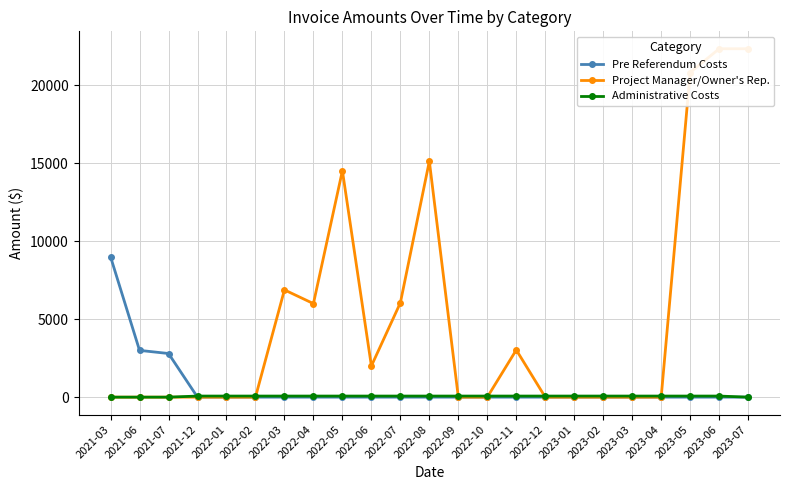

Reading right to left, what are all the values shown in this chart?

Pre Referendum Costs: 2023-07=0.0	2023-06=0.0	2023-05=0.0	2023-04=0.0	2023-03=0.0	2023-02=0.0	2023-01=0.0	2022-12=0.0	2022-11=0.0	2022-10=0.0	2022-09=0.0	2022-08=0.0	2022-07=0.0	2022-06=0.0	2022-05=0.0	2022-04=0.0	2022-03=0.0	2022-02=0.0	2022-01=0.0	2021-12=0.0	2021-07=2798.7	2021-06=3000.0	2021-03=9000.0
Project Manager/Owner's Rep.: 2023-07=22344.5	2023-06=22344.5	2023-05=20820.0	2023-04=0.0	2023-03=0.0	2023-02=0.0	2023-01=0.0	2022-12=0.0	2022-11=3027.6	2022-10=0.0	2022-09=0.0	2022-08=15132.7	2022-07=6050.0	2022-06=2000.0	2022-05=14525.0	2022-04=6000.0	2022-03=6880.0	2022-02=0.0	2022-01=0.0	2021-12=0.0	2021-07=0.0	2021-06=0.0	2021-03=0.0
Administrative Costs: 2023-07=0.0	2023-06=70.0	2023-05=70.0	2023-04=70.0	2023-03=70.0	2023-02=70.0	2023-01=70.0	2022-12=70.0	2022-11=70.0	2022-10=70.0	2022-09=70.0	2022-08=70.0	2022-07=70.0	2022-06=70.0	2022-05=70.0	2022-04=70.0	2022-03=70.0	2022-02=70.0	2022-01=70.0	2021-12=70.0	2021-07=0.0	2021-06=0.0	2021-03=0.0